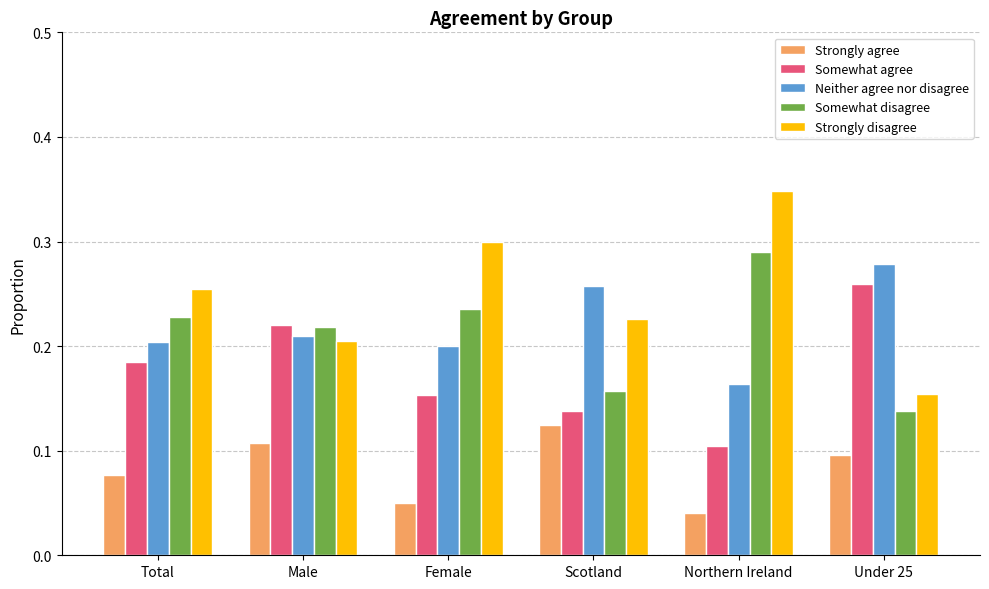

What is the sum of the Neither agree nor disagree values at Northern Ireland and Scotland?

0.4